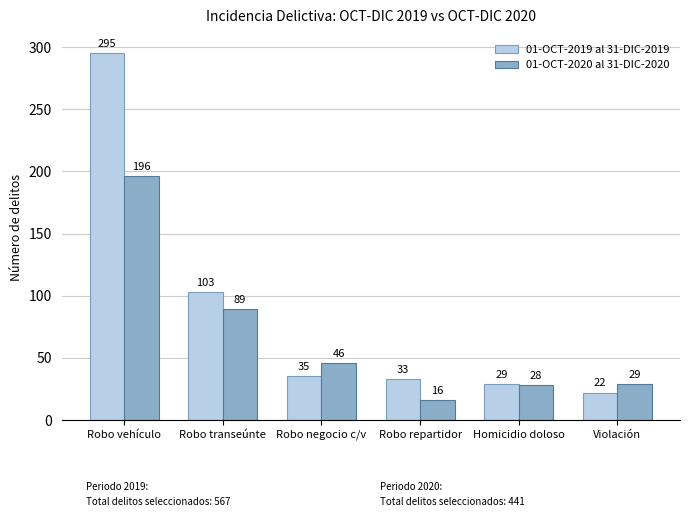

What position from the right is Robo transeúnte?

5